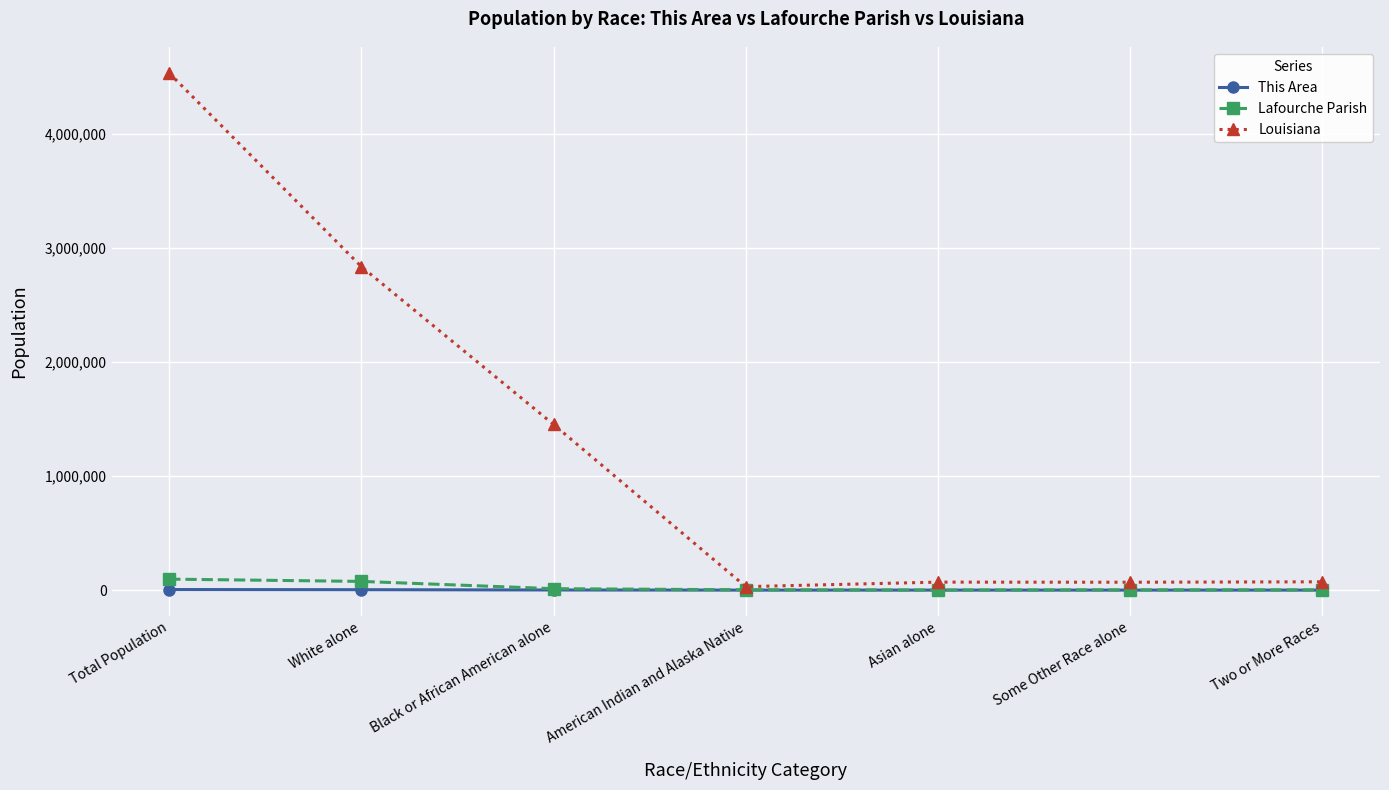

Which series has the largest total across all categories?

Louisiana